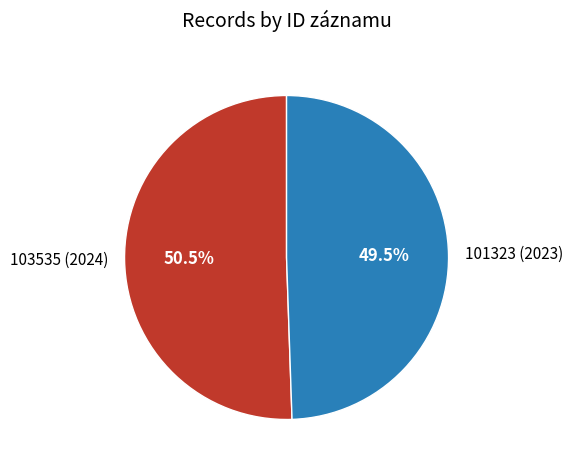

Between 101323 (2023) and 103535 (2024), which is larger?

103535 (2024)